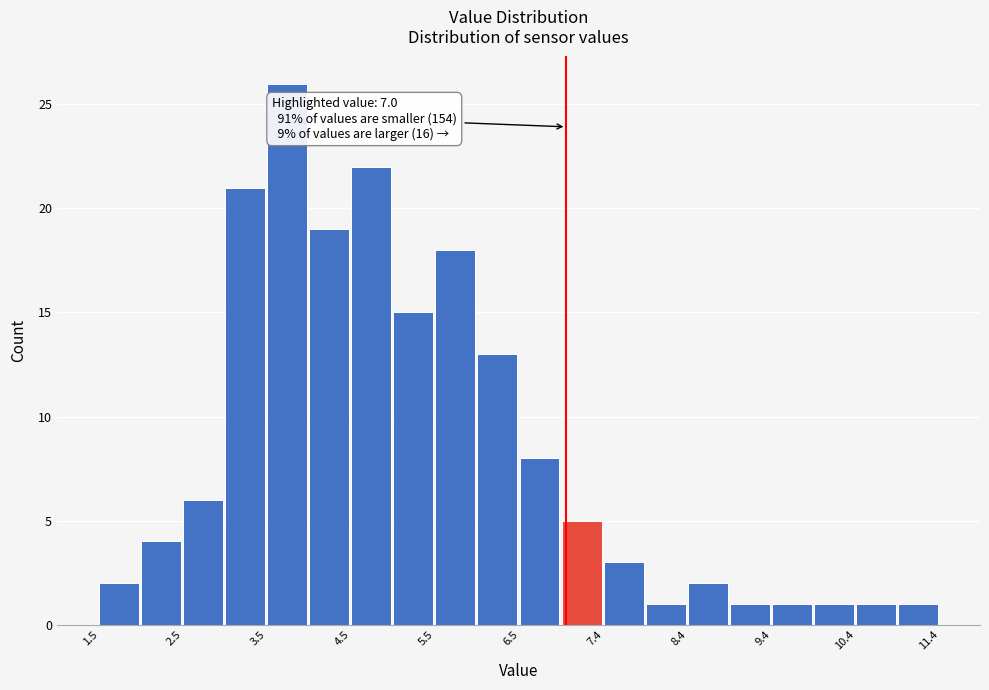

Over which range of the x-axis is the bar tallest?

3.5 to 4.0